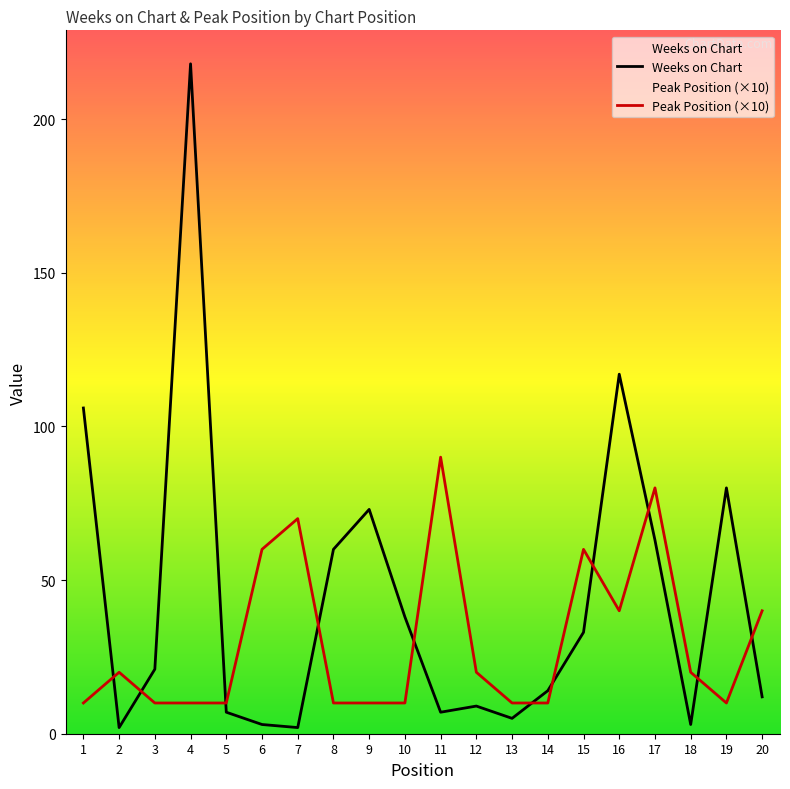

After their last crossing, which series has the higher values: Peak Position (×10) or Weeks on Chart?

Peak Position (×10)